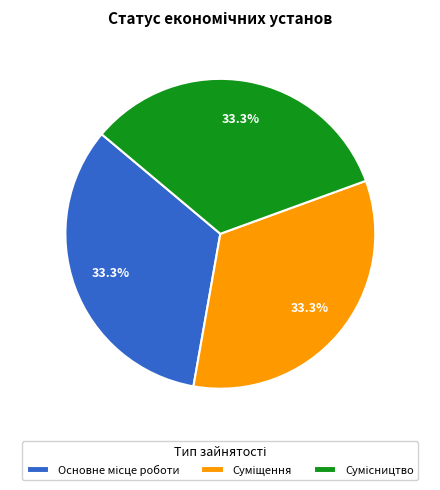

What is the largest slice in the pie chart?

Сумісництво